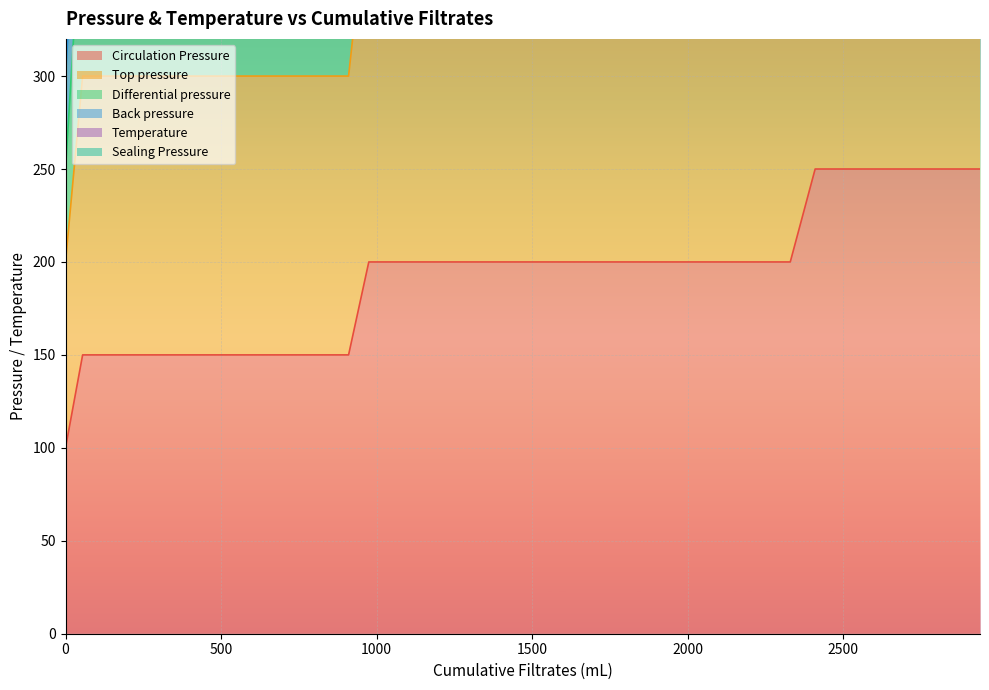

True or false: Differential pressure and Circulation Pressure intersect in this chart.

False